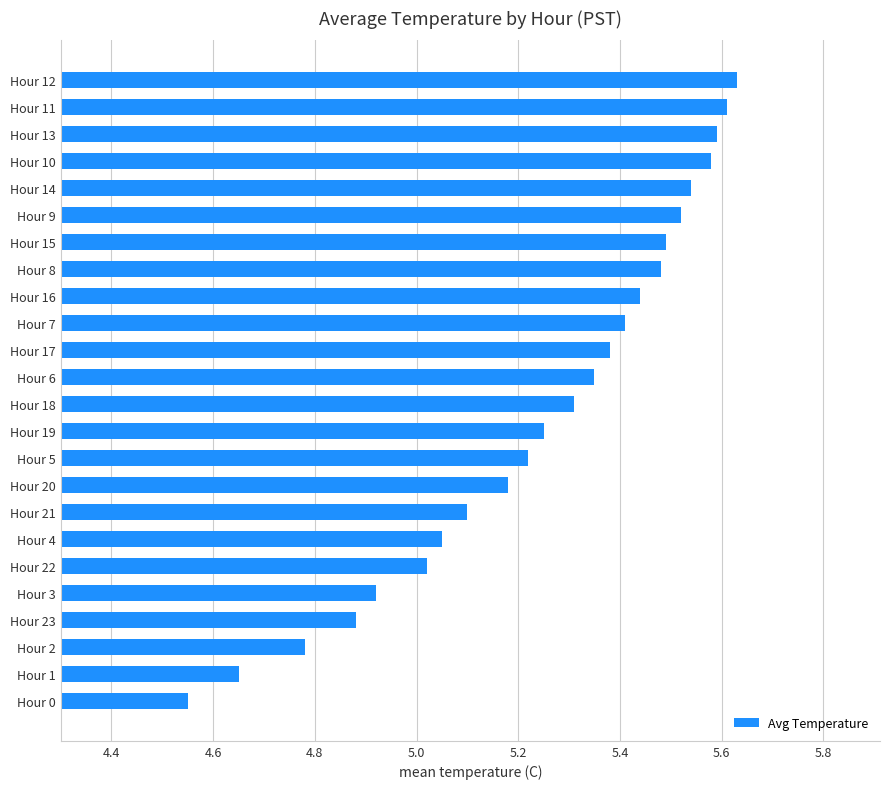

Are the bars grouped side by side (vs. stacked)?

No